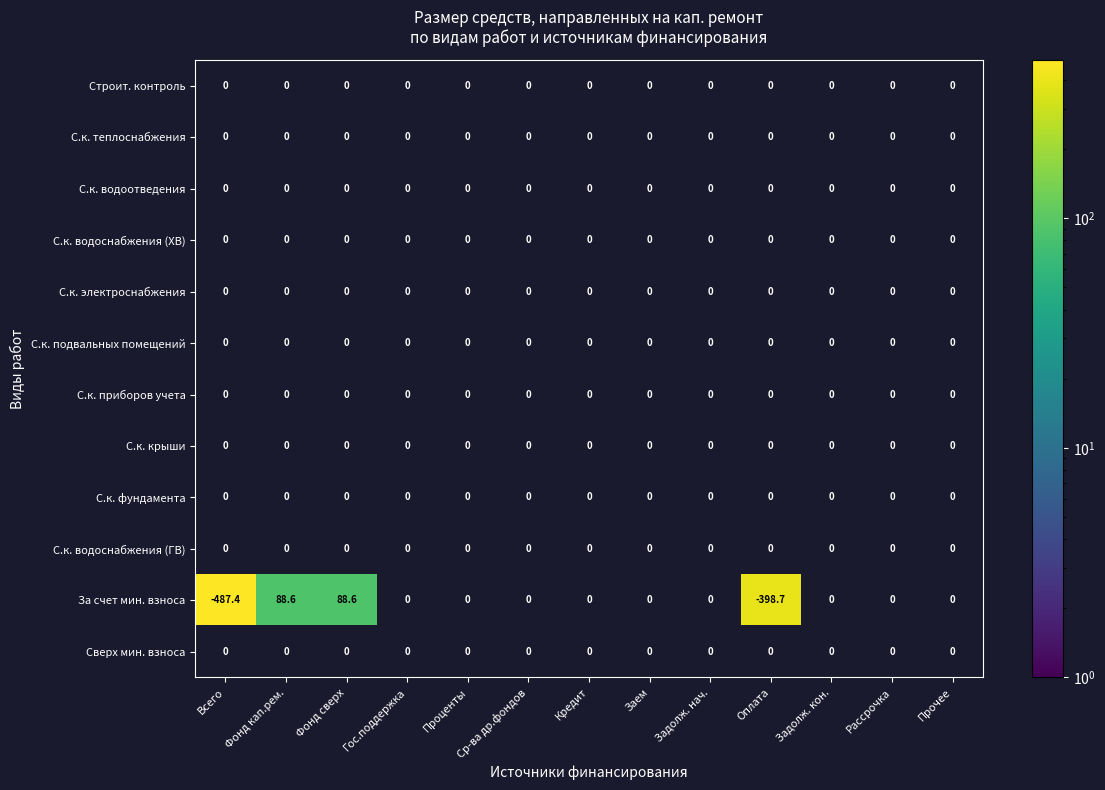

What is the total value across all series at Фонд кап.рем.?

88.6